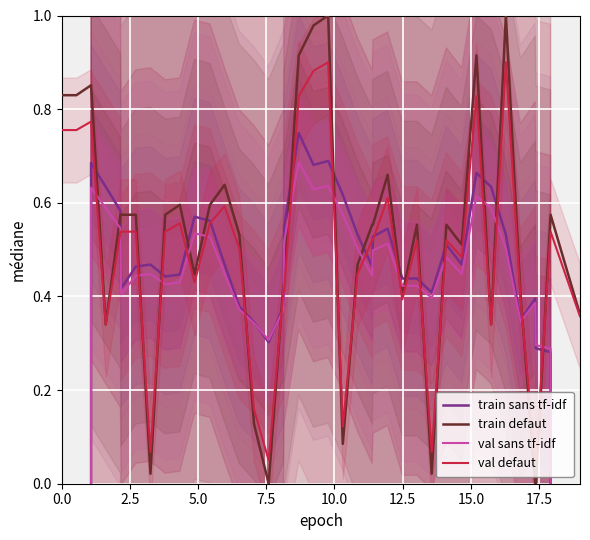

What position from the left is 15.0?

7